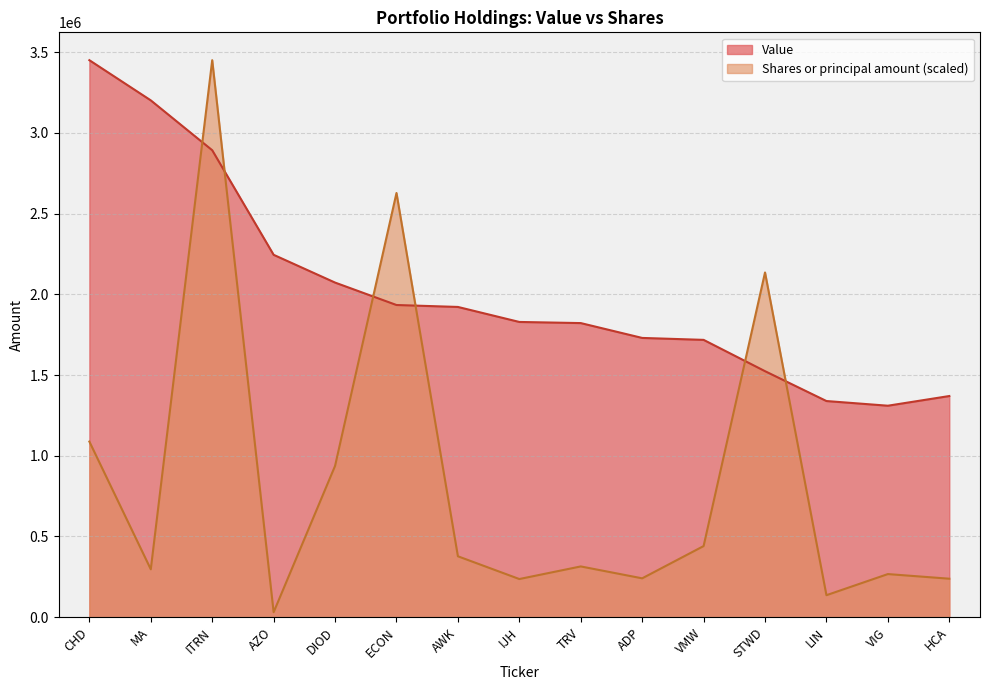

Rank the series by their average value, from lowest to highest.

Shares or principal amount (scaled), Value